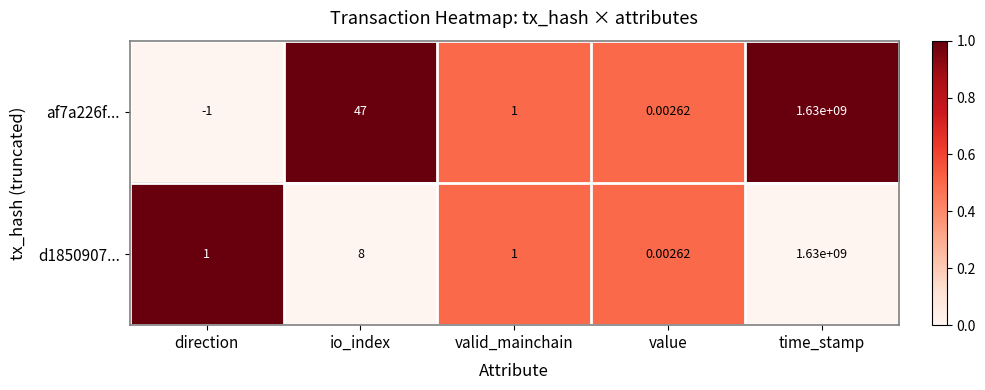

At which label does af7a226f... reach its minimum?

direction